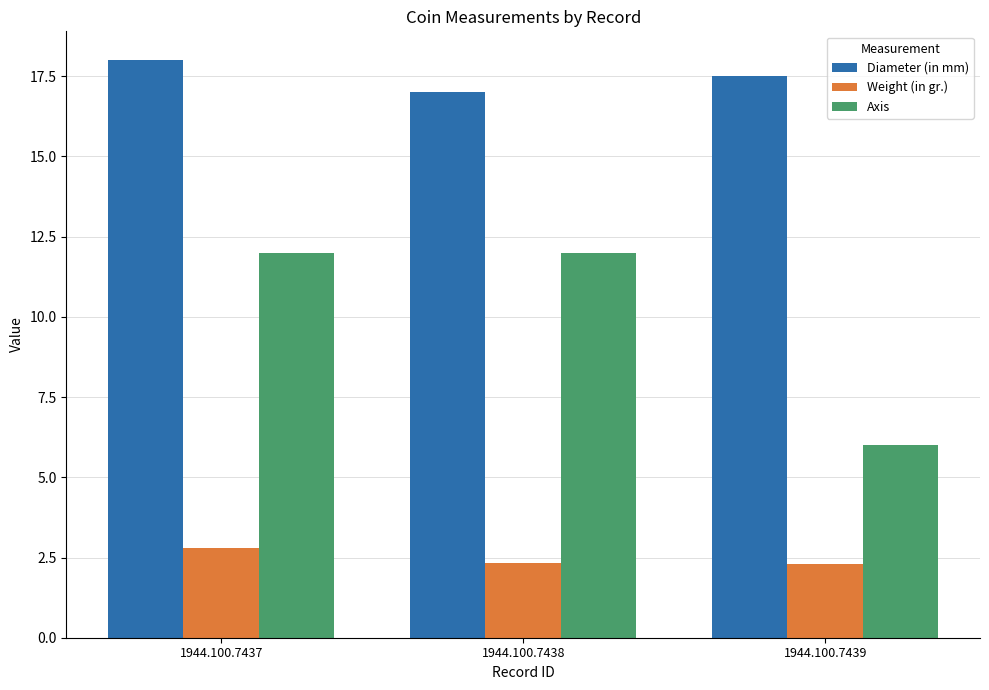

The Diameter (in mm) series shows 17.5 at 1944.100.7439. True or false?

True